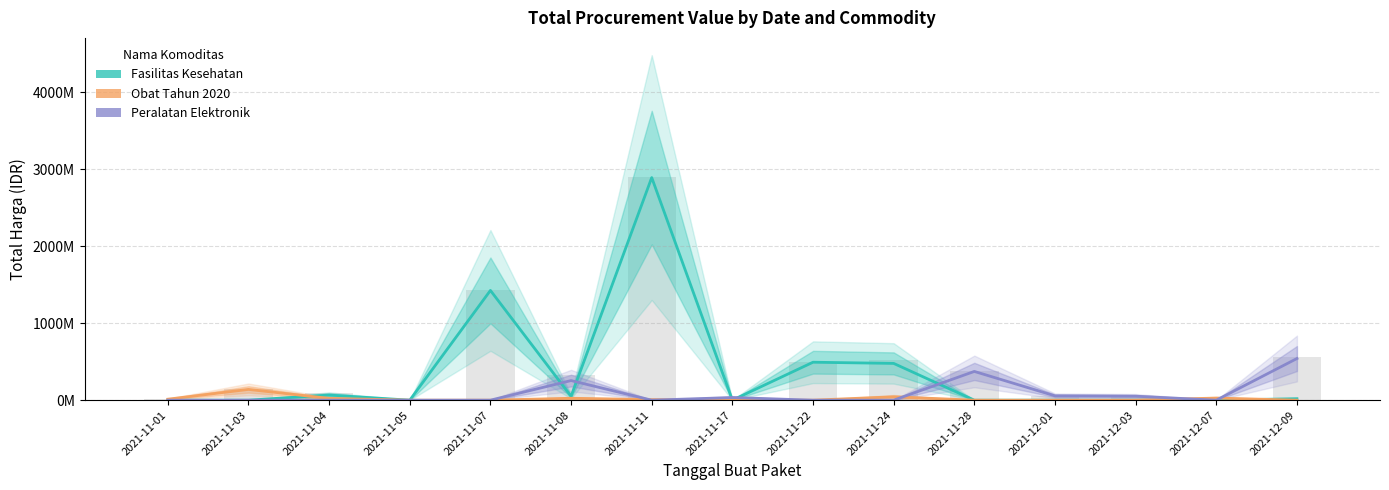

At which label does Peralatan Elektronik reach its minimum?

2021-11-01